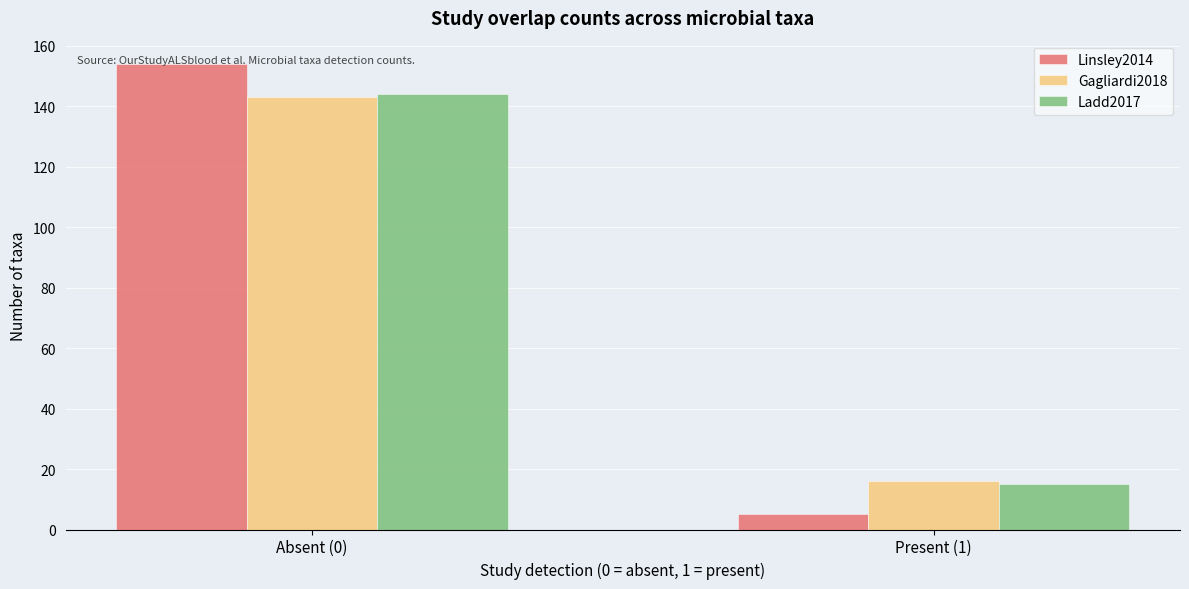

What is the spread (max minus min) of values at Present (1)?

11